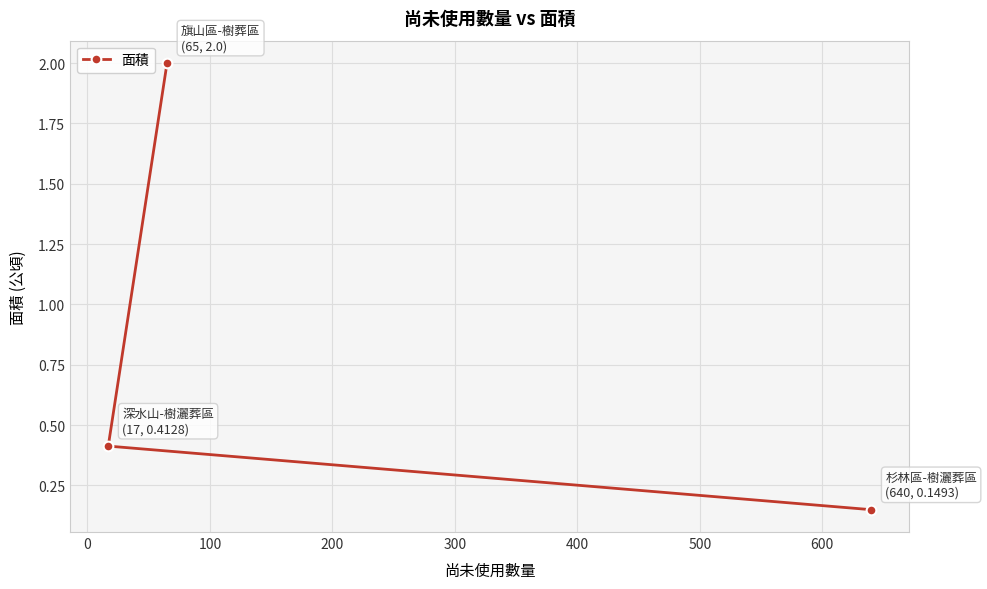

What is the difference between the maximum and second lowest values?

1.6